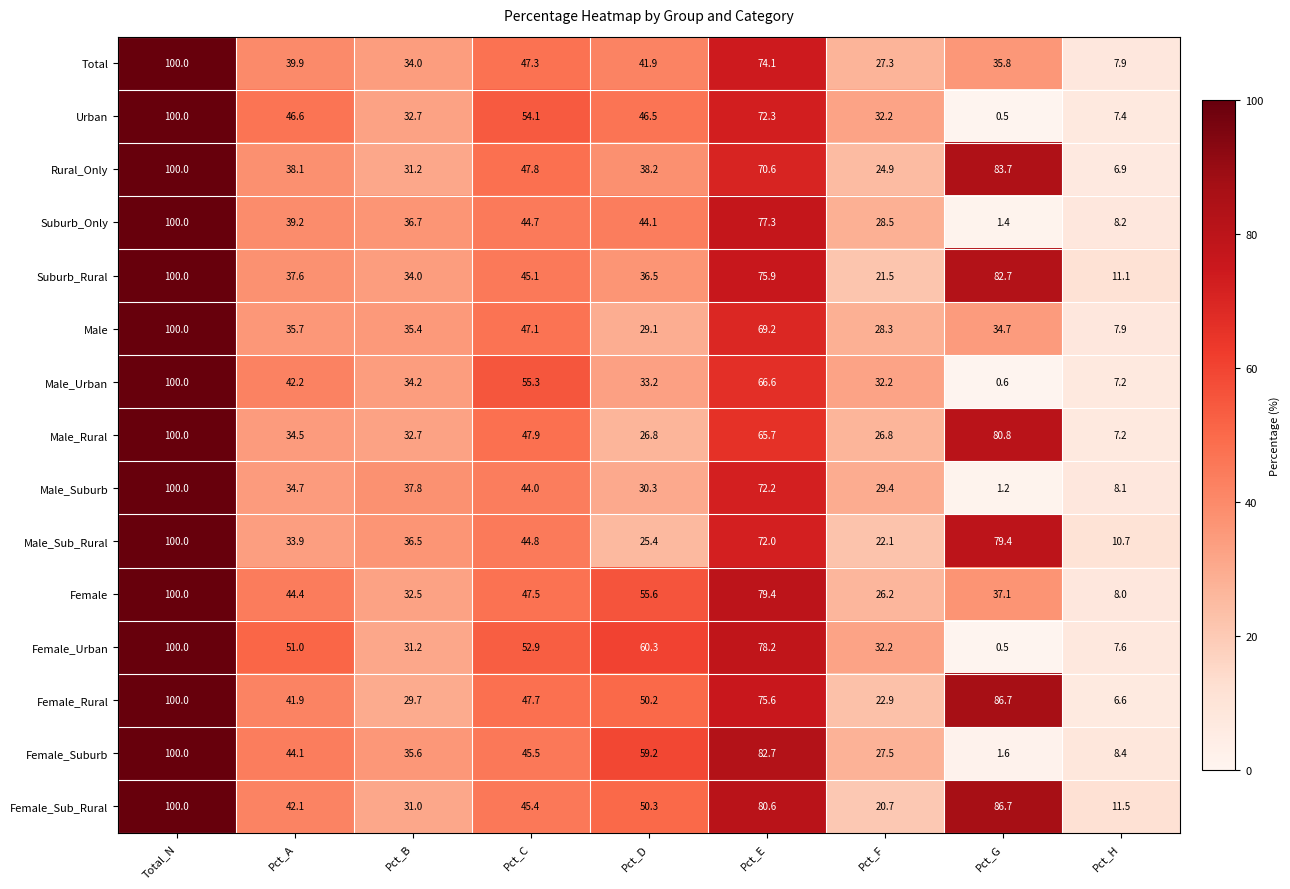

List the labels in order of Suburb_Only value, largest first.

Total_N, Pct_E, Pct_C, Pct_D, Pct_A, Pct_B, Pct_F, Pct_H, Pct_G